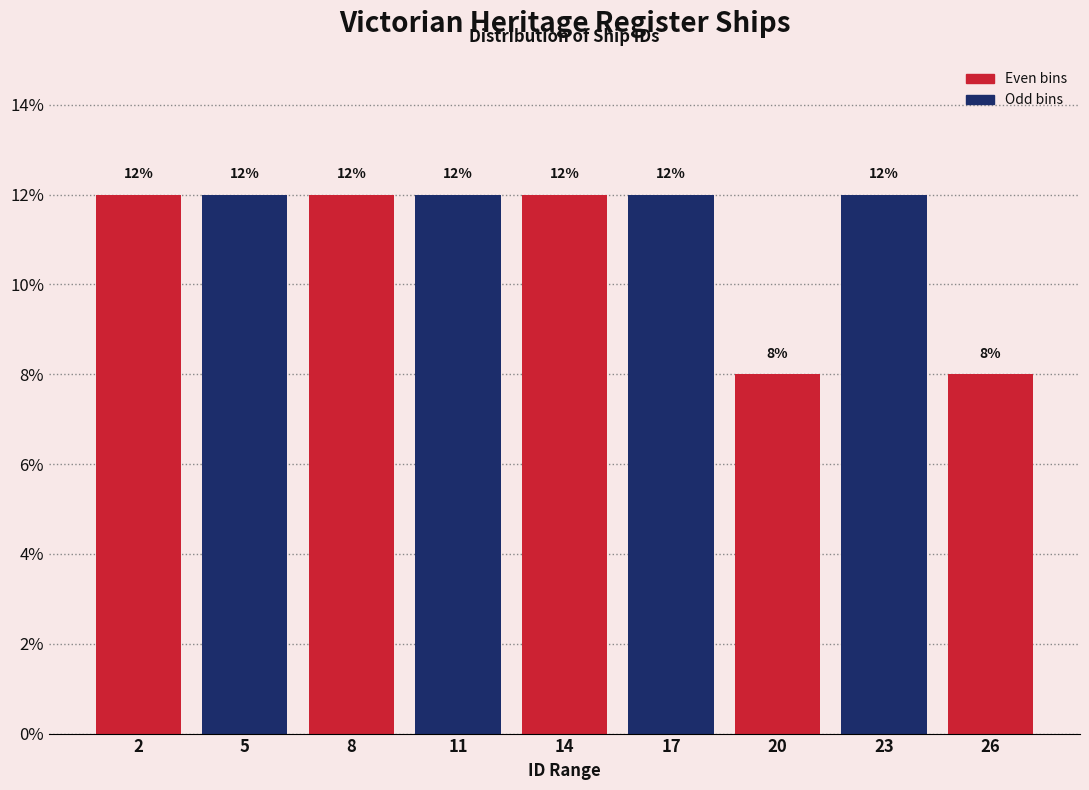

Reading left to right, list all the values displayed in this chart.

12	12	12	12	12	12	8	12	8